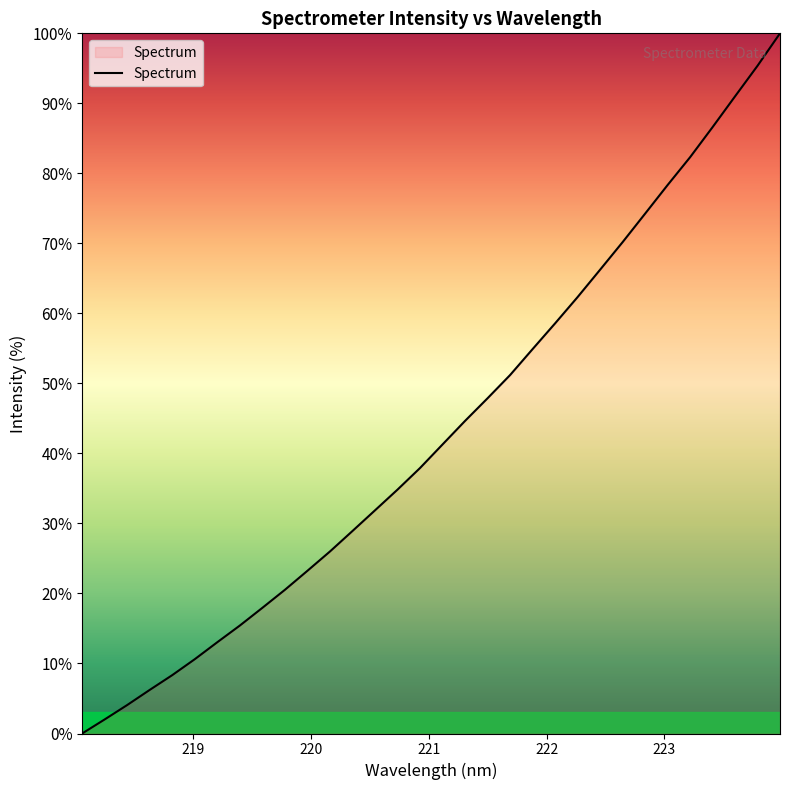

Count the number of values greater than 41.

16